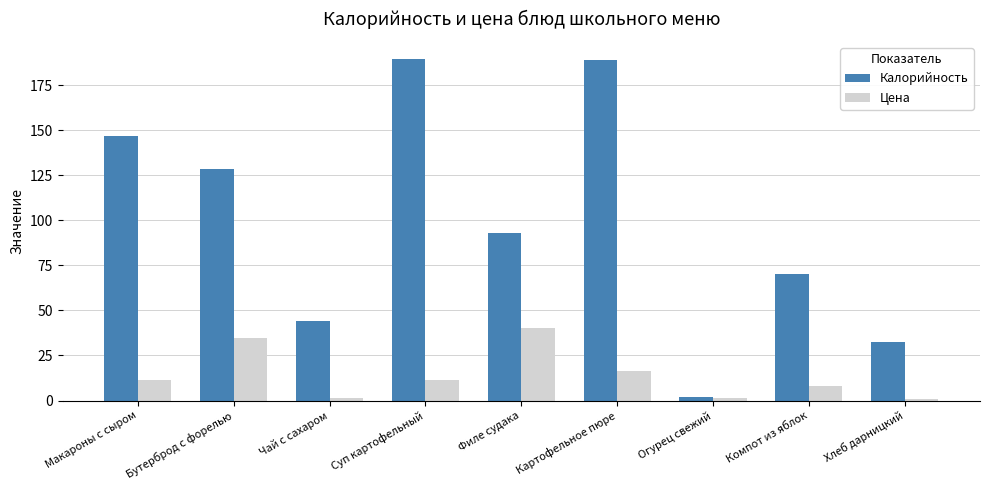

What is the maximum value shown in the chart?

189.5